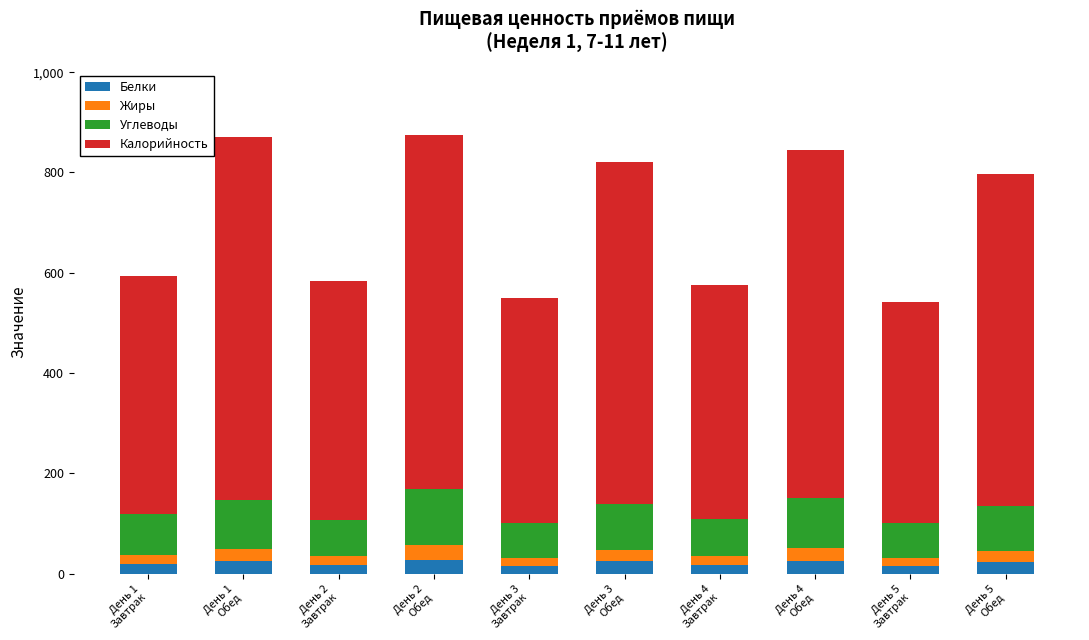

What is the sum of all Белки values?

210.9